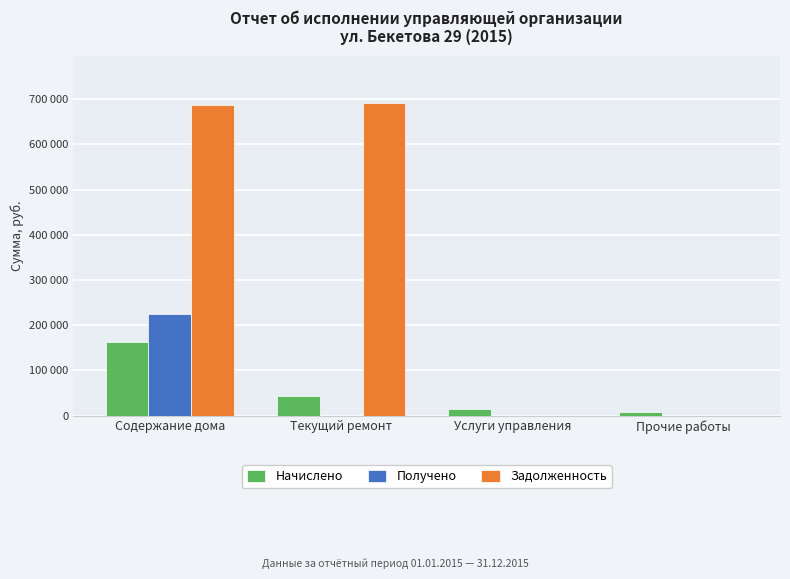

The value of Получено at Услуги управления is 138502.4. True or false?

False